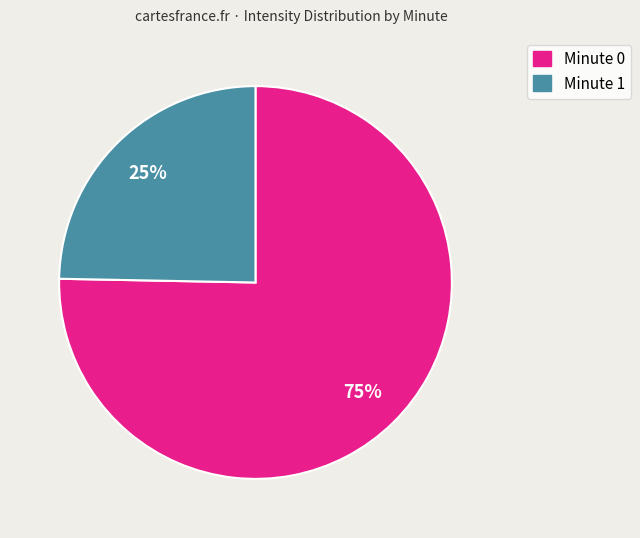

To the nearest percent, what is the average slice percentage?

50%